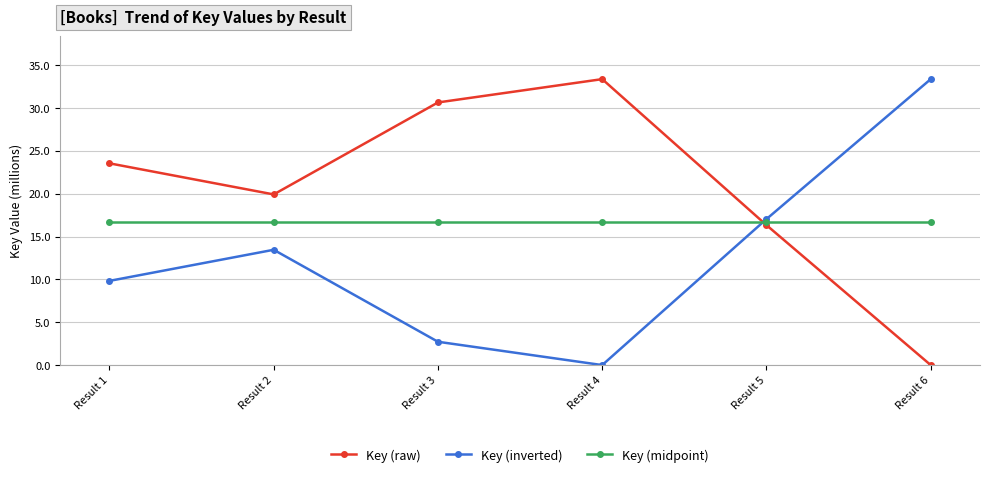

The Key (inverted) series shows 26.0 at Result 5. True or false?

False